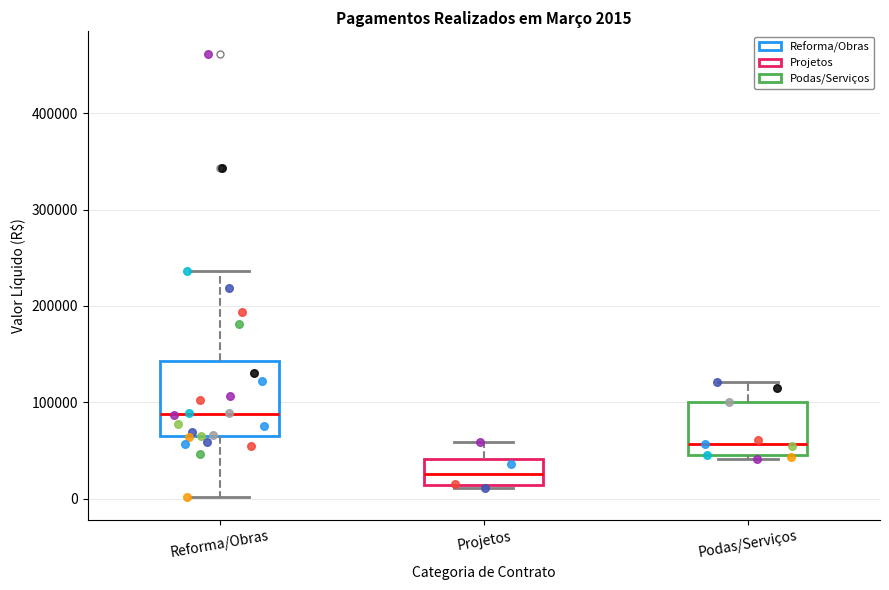

Which box has the highest median line?

Reforma/Obras